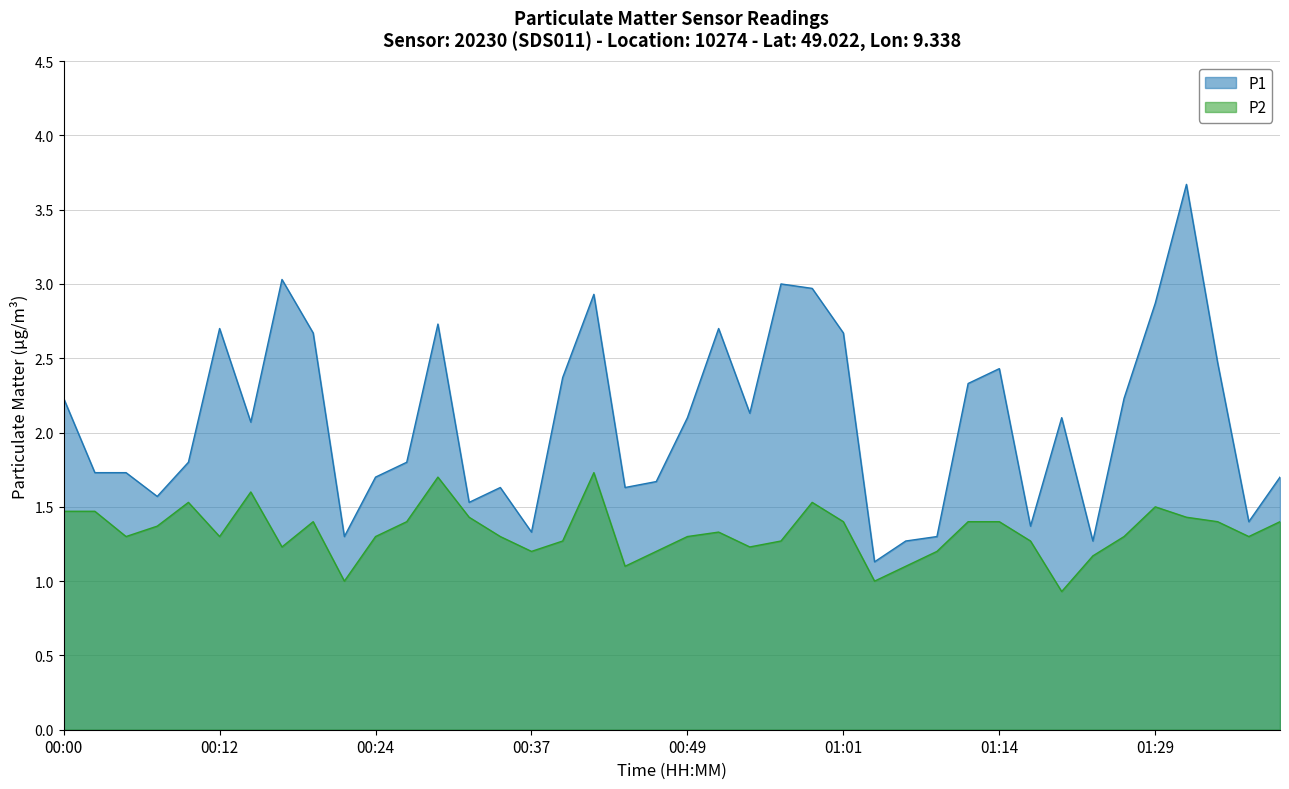

Where is the first local maximum for P1?

00:12